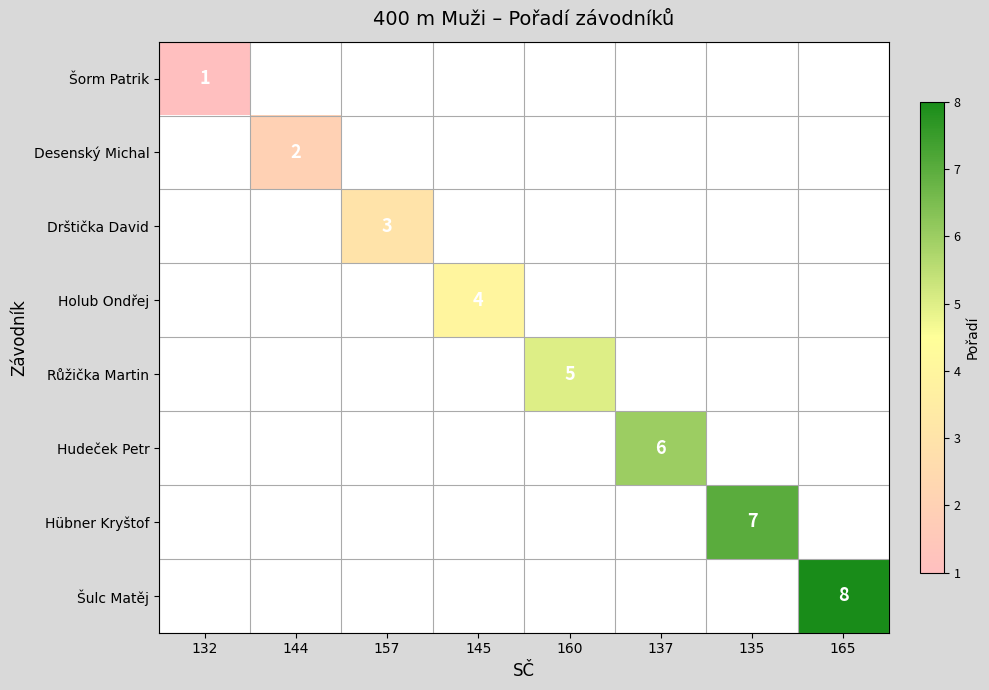

At how many categories does at least one series exceed 2?

6